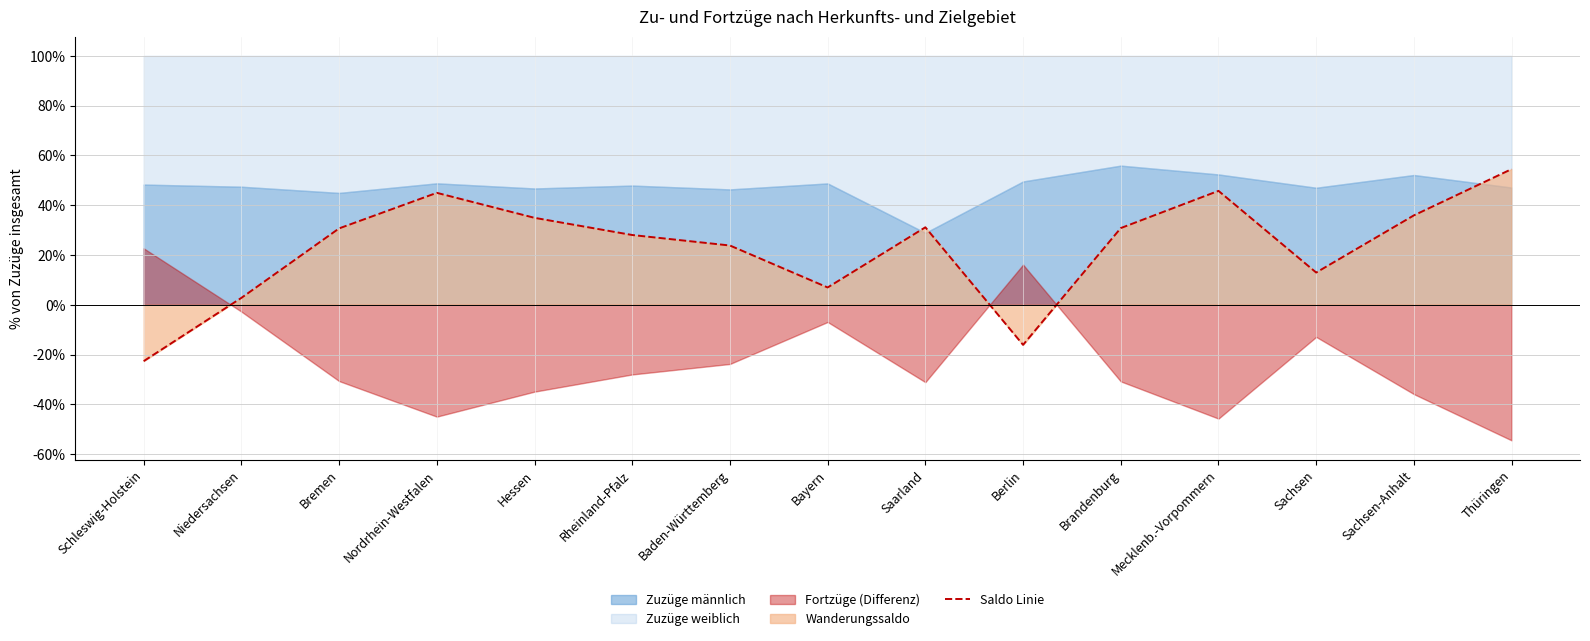

Where does the data first go above 30?

Bremen